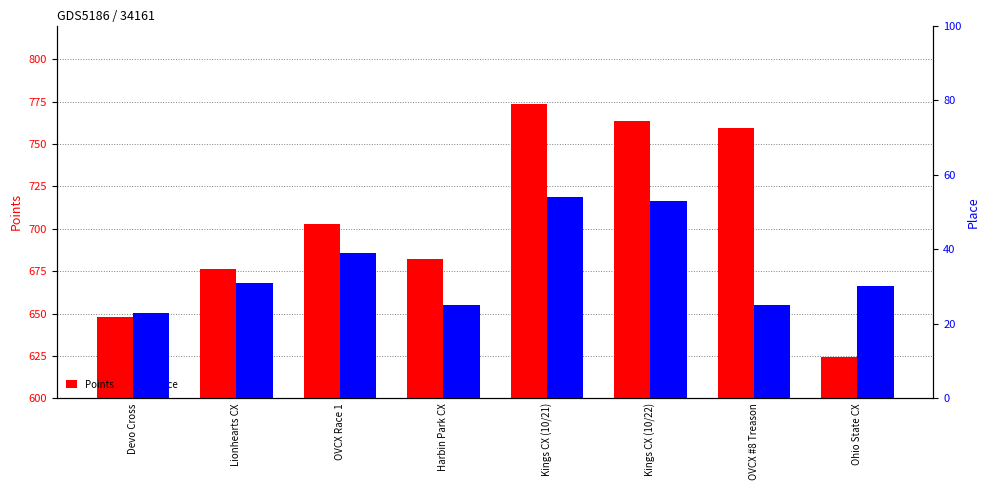

What is the minimum value for Points?

624.2